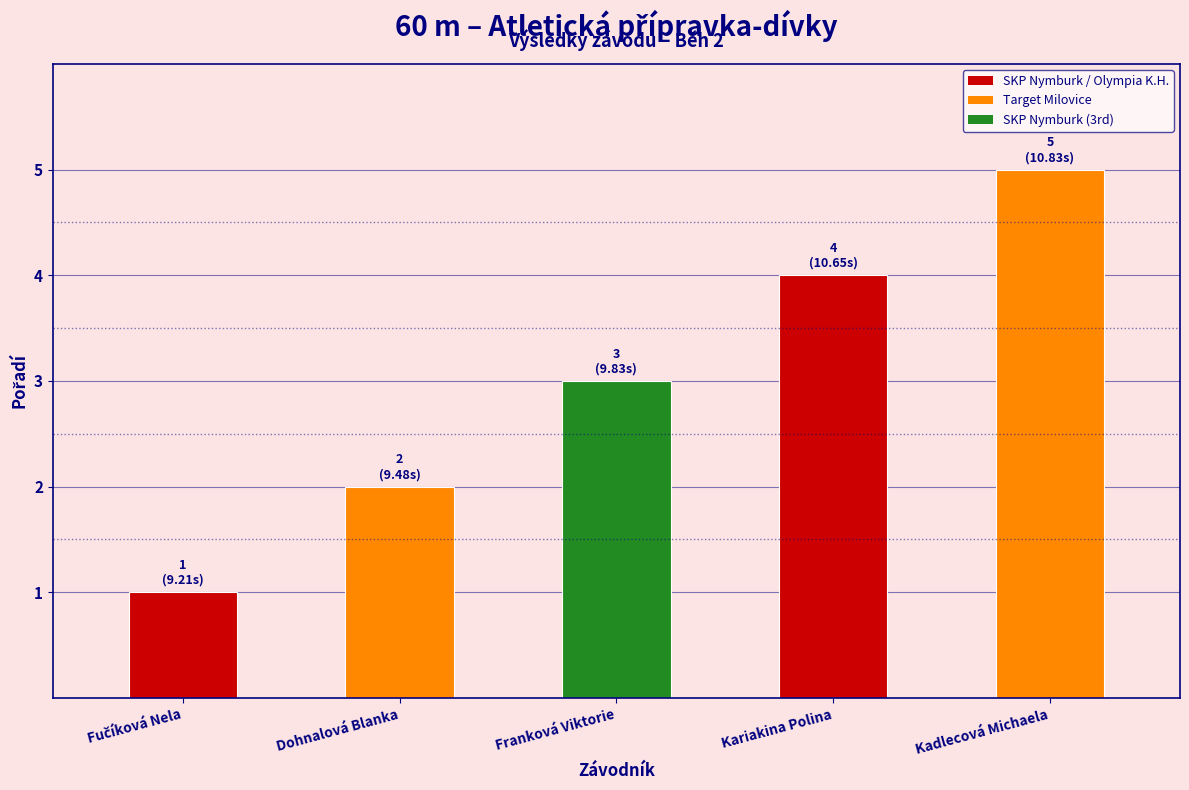

What is the average value?

3